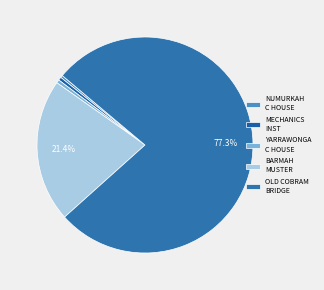

Count the number of slices in the pie.

5